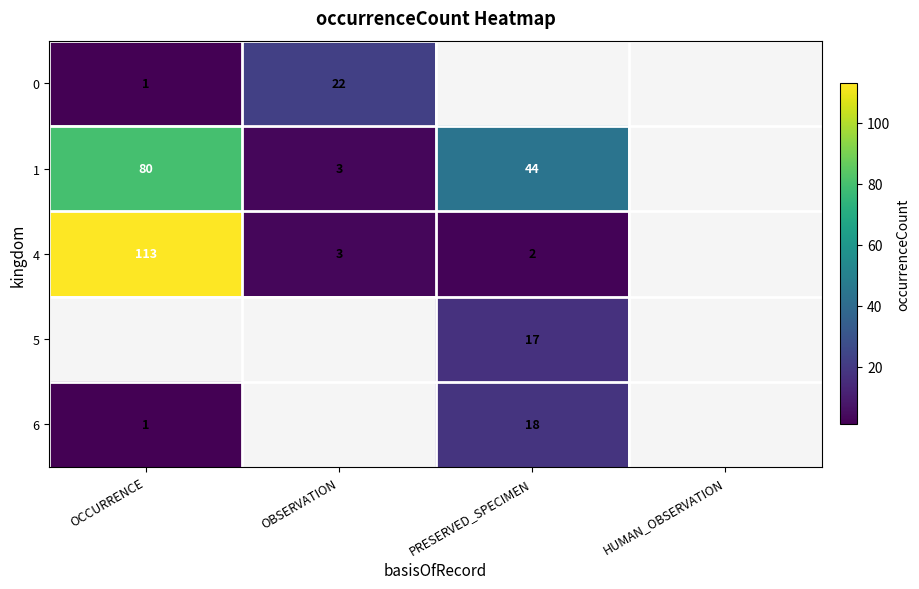

How many series are shown in this chart?

5